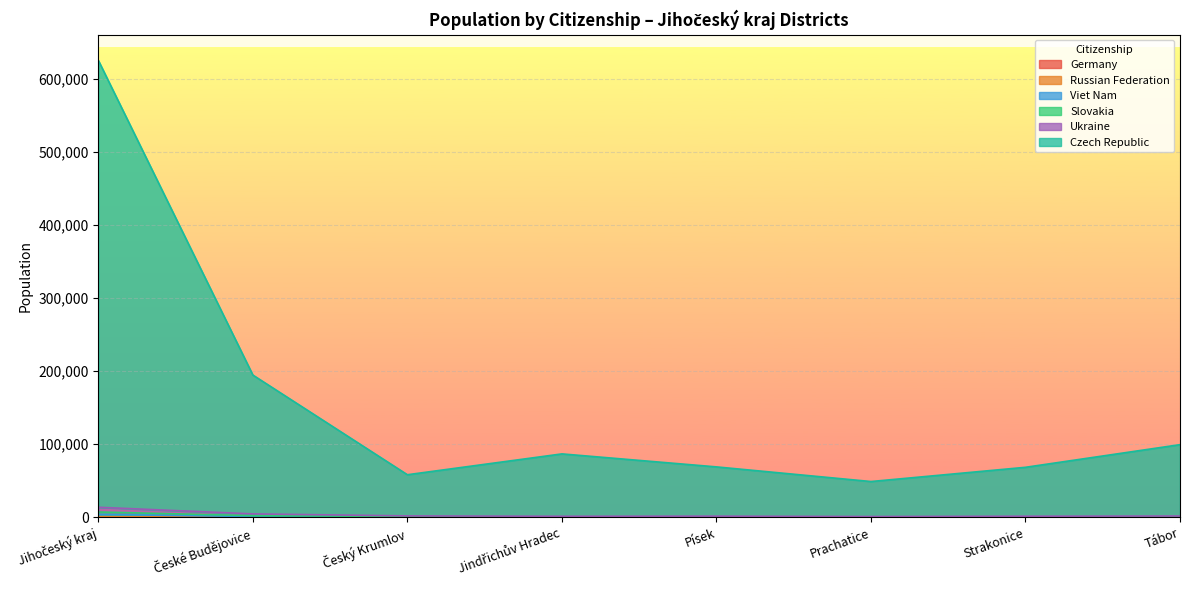

What is the label of the 4th point from the right?

Písek